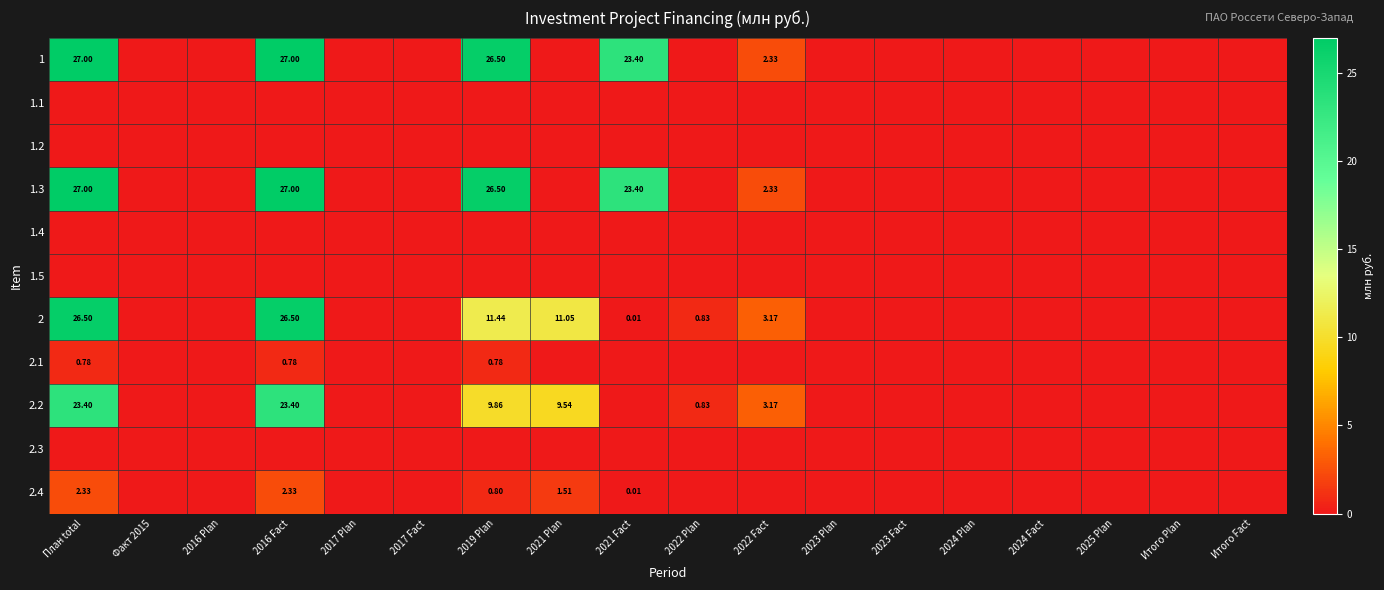

The value of 1.2 at 2019 Plan is 0.0. True or false?

True